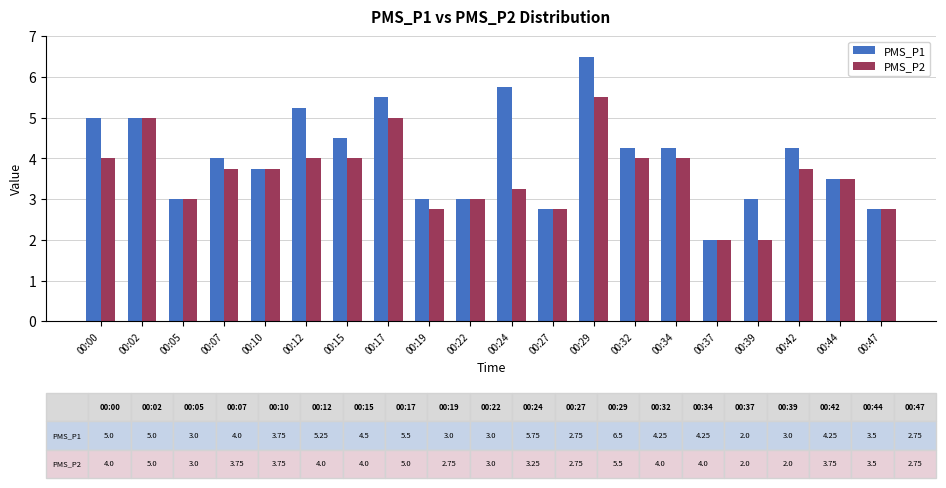

Count the number of categories in the chart.

20